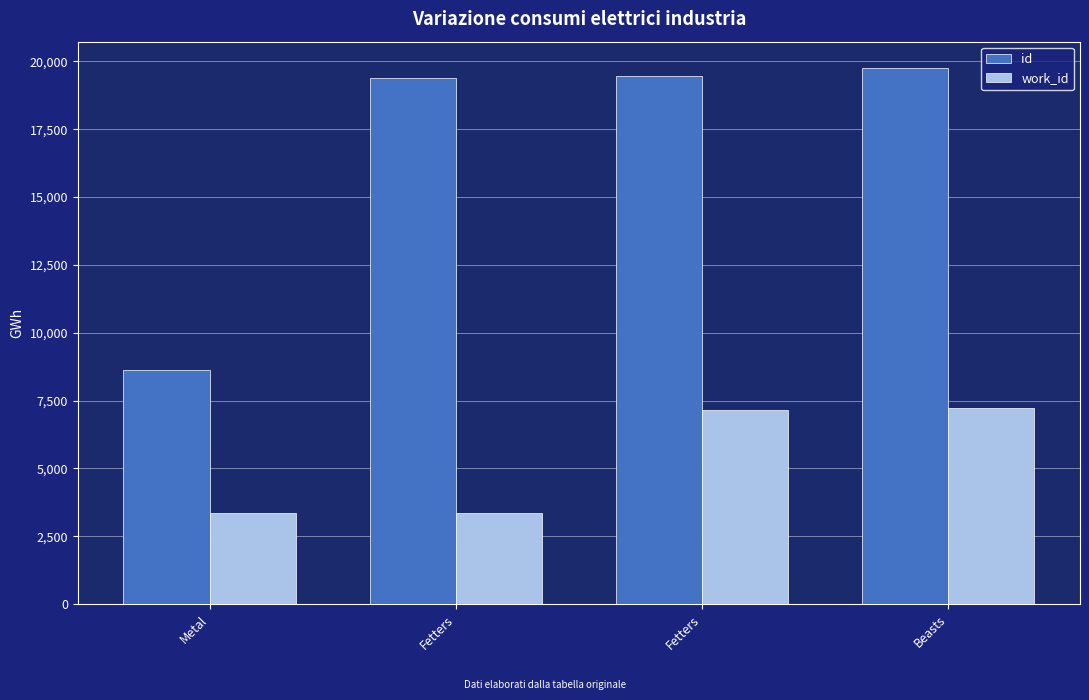

How many bars are there in each group?

2